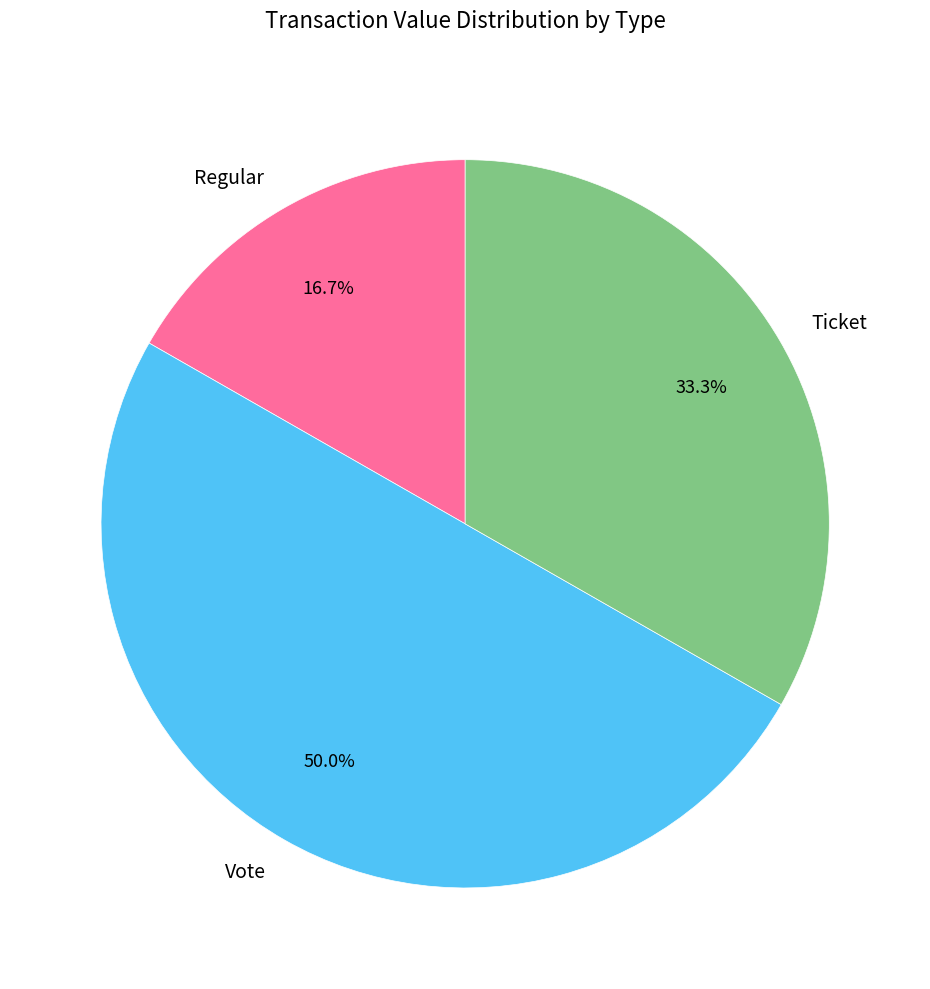

Which has a higher value, Vote or Ticket?

Vote